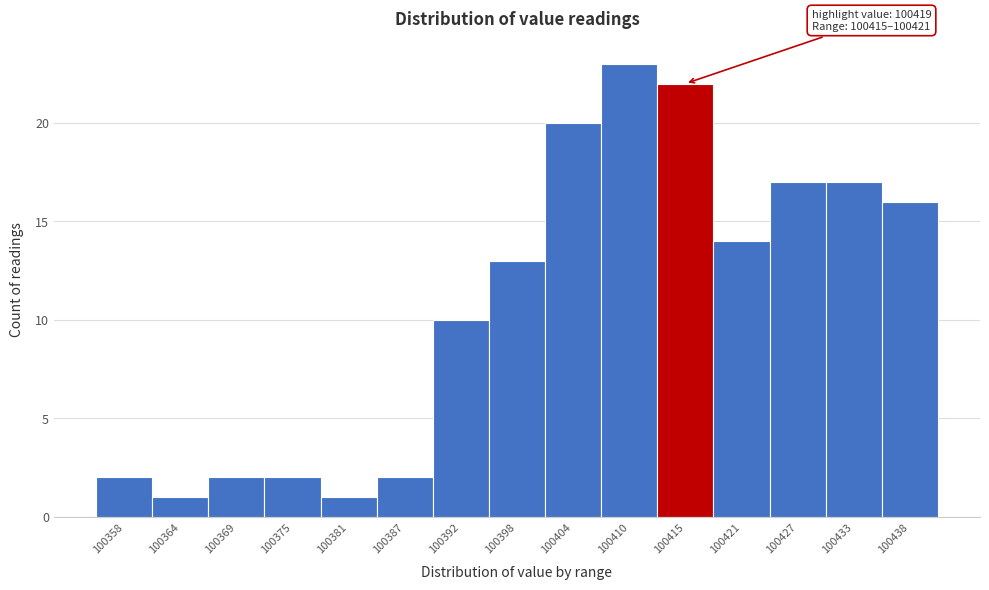

Reading left to right, list all the values displayed in this chart.

100358=2	100364=1	100369=2	100375=2	100381=1	100387=2	100392=10	100398=13	100404=20	100410=23	100415=22	100421=14	100427=17	100433=17	100438=16